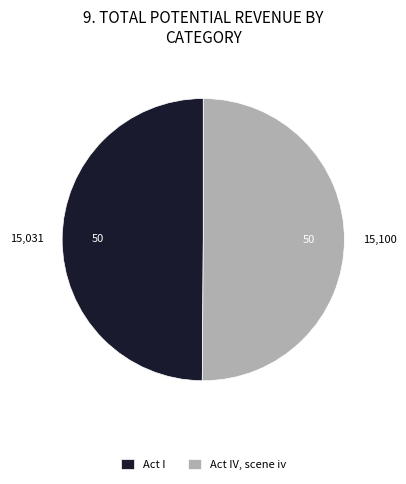

True or false: Act IV, scene iv accounts for 50% of the total.

True